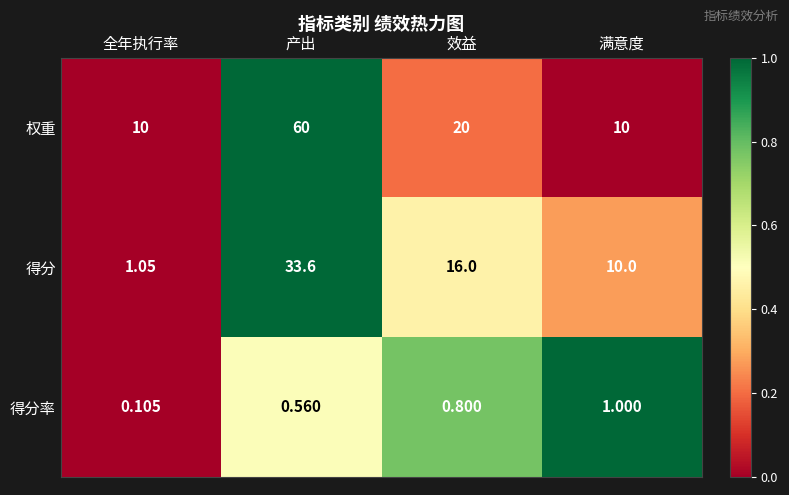

Between 全年执行率 and 效益, which series saw the biggest shift?

得分